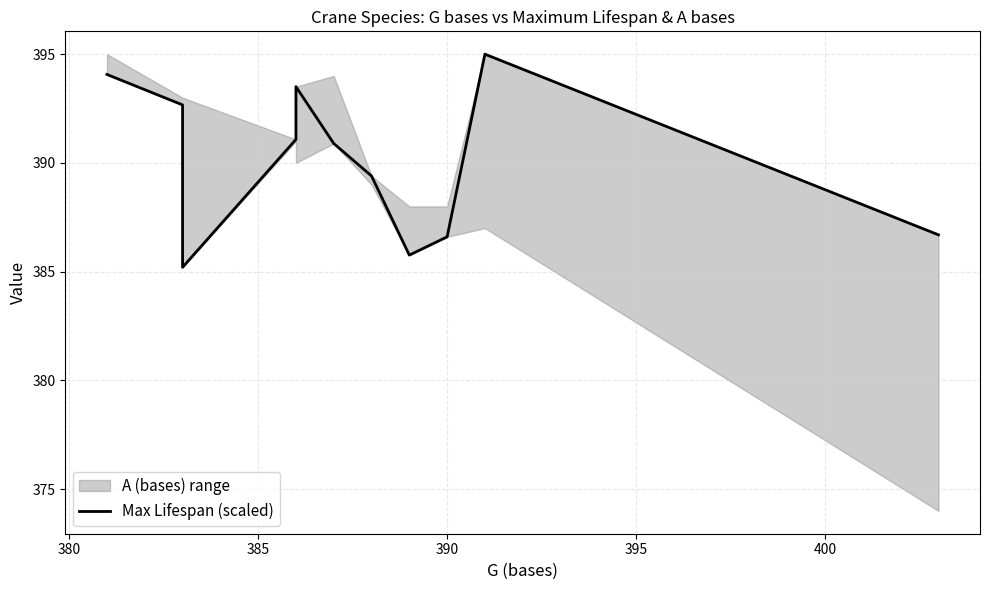

How many interior local valleys (lower than both neighbors) does the data have?

2